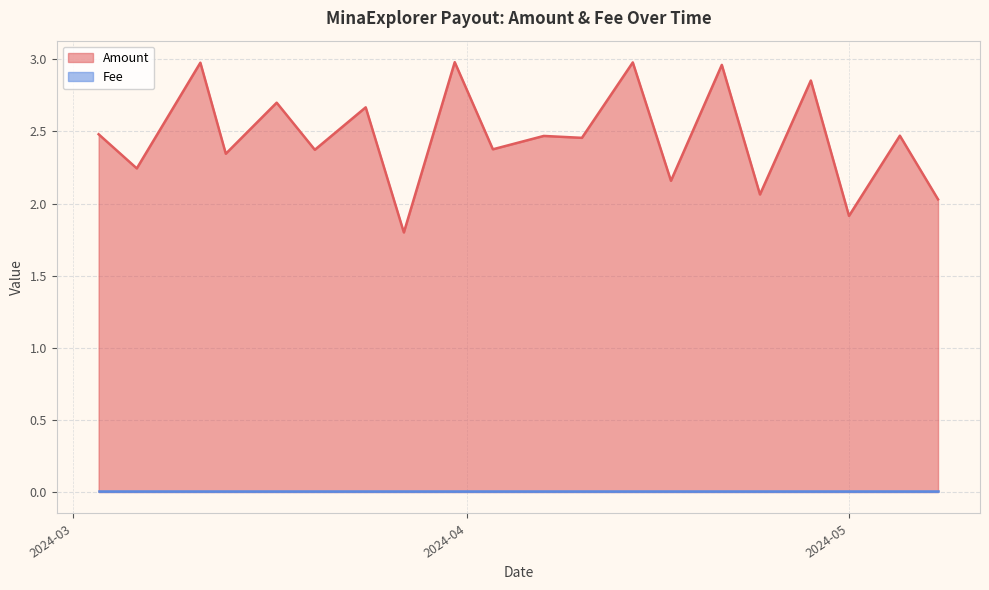

True or false: Fee and Amount intersect in this chart.

False